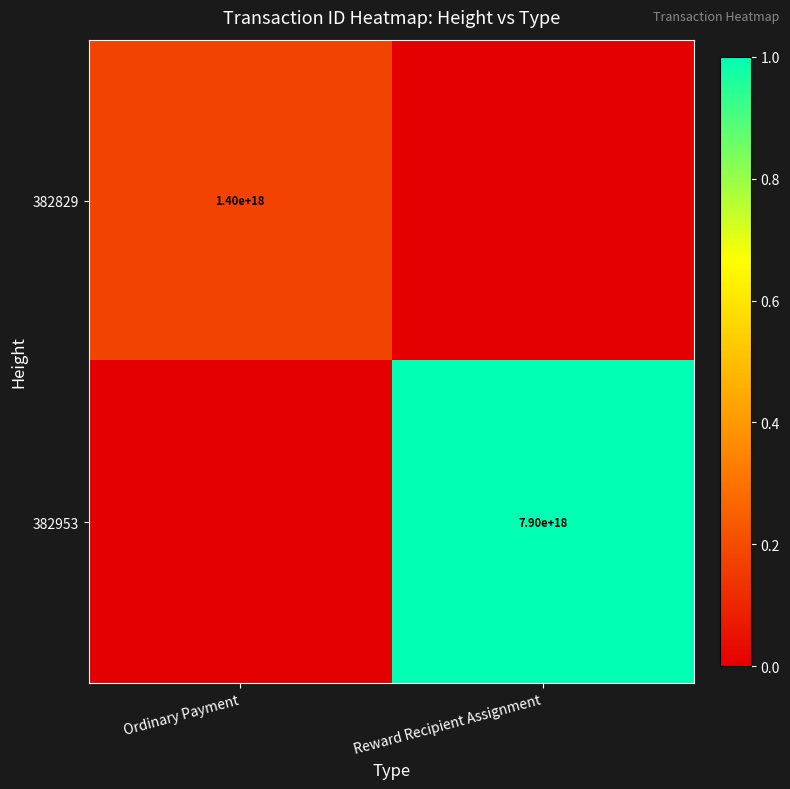

The 382829 series shows 2065771418038428416 at Ordinary Payment. True or false?

False